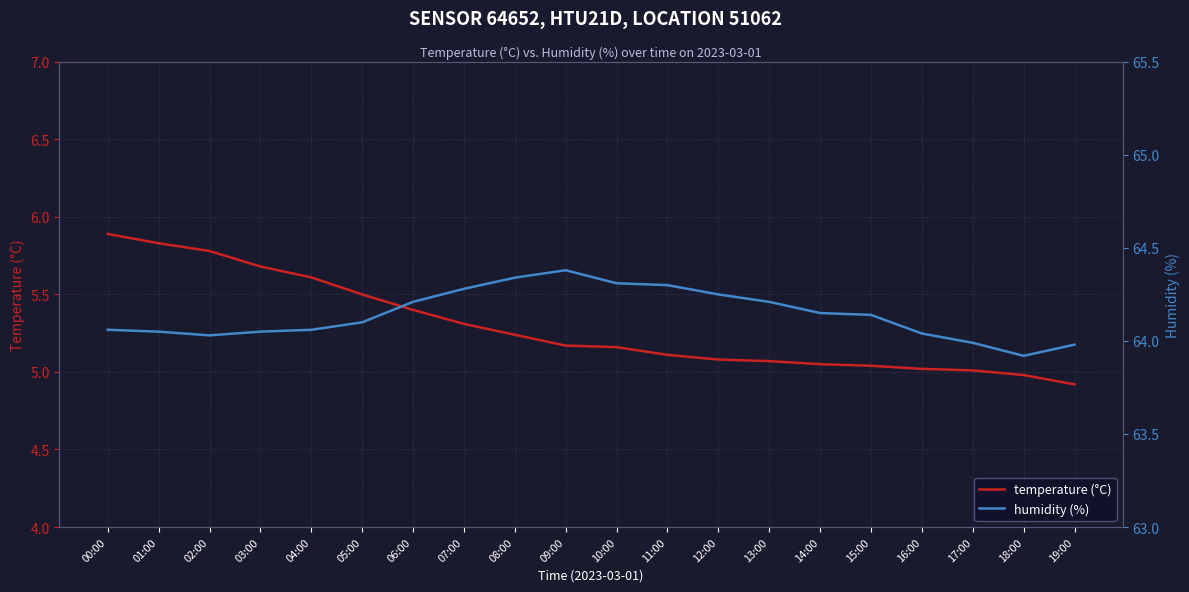

What is the total value across all series at 01:00?

69.9